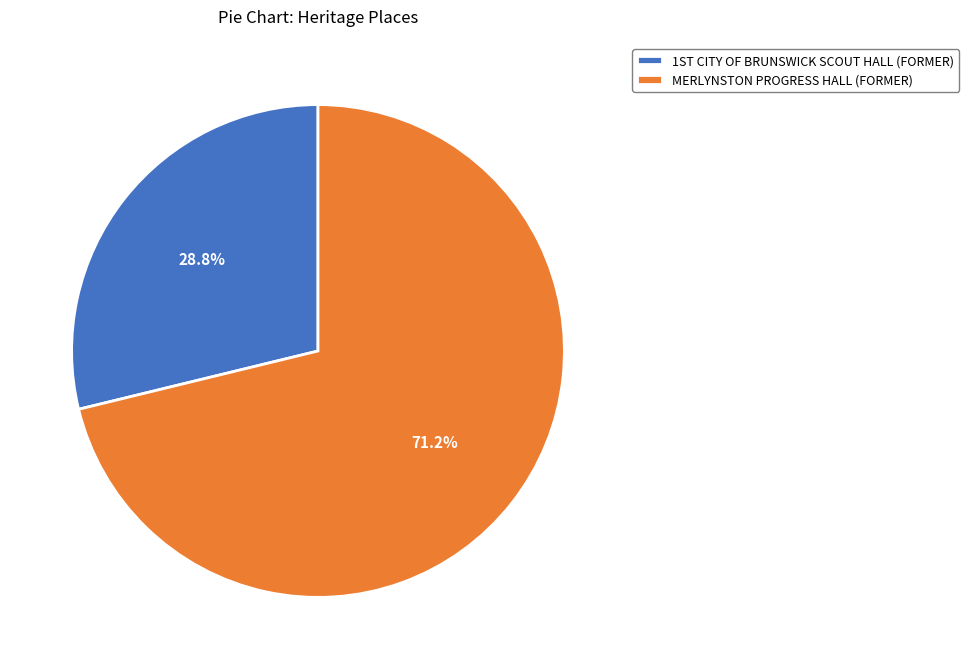

Is it true that MERLYNSTON PROGRESS HALL (FORMER) is 71% of the pie?

True